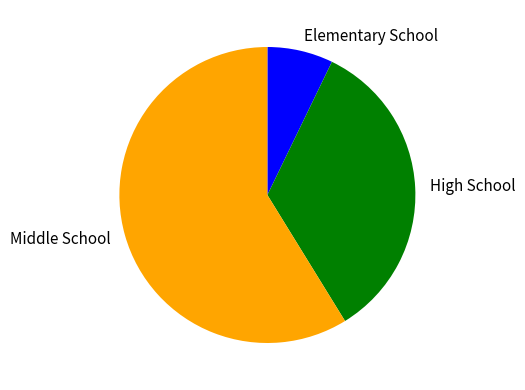

Is it true that Middle School is 59% of the pie?

True